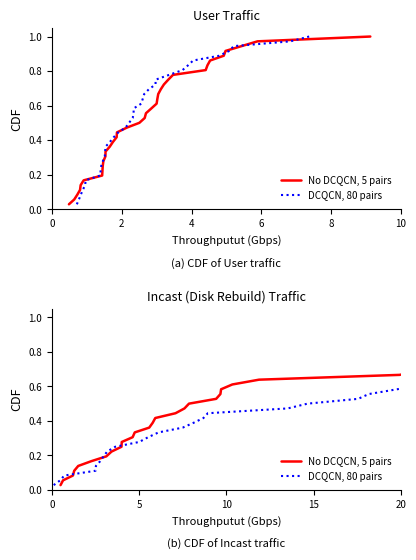

Which series has the largest total across all categories?

No DCQCN, 5 pairs